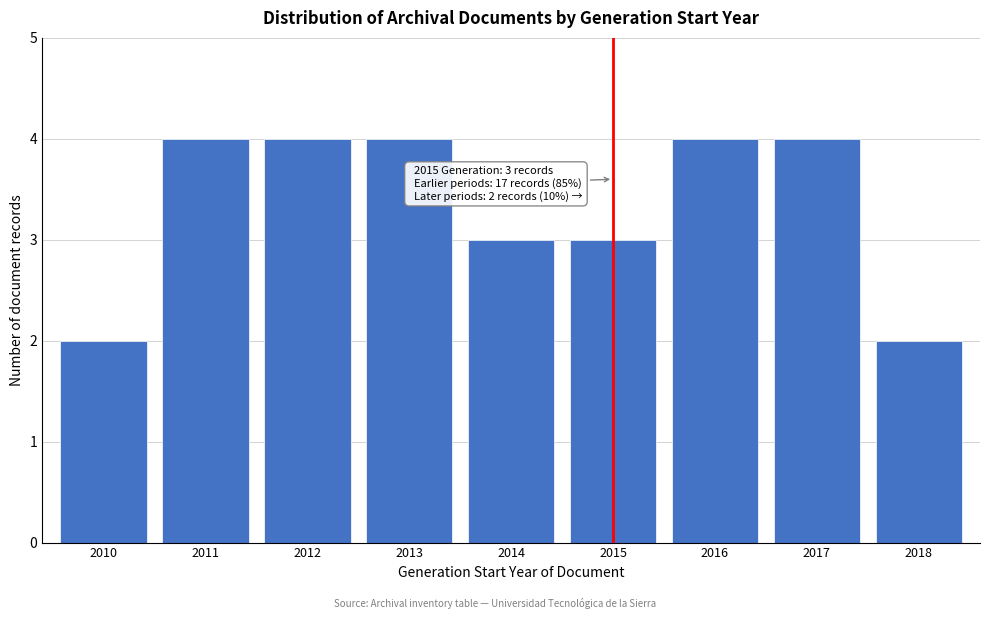

Reading left to right, list all the values displayed in this chart.

2	4	4	4	3	3	4	4	2